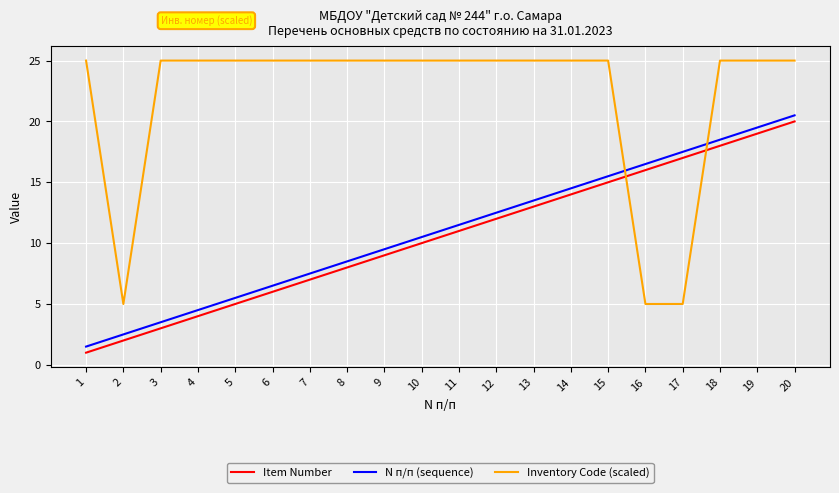

What is the spread (max minus min) of values at 17?

12.5